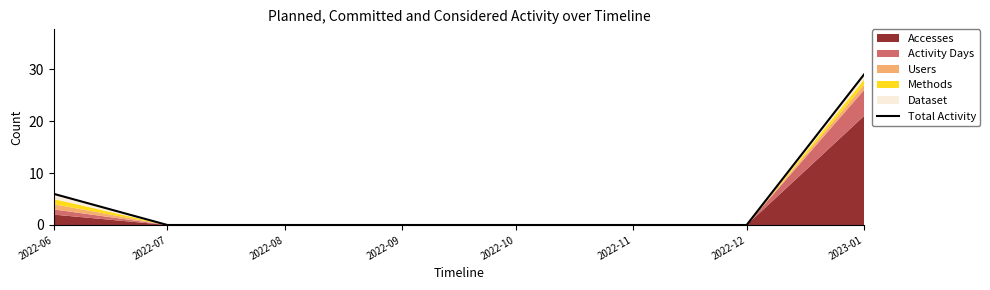

Count the number of values greater than 0.

2